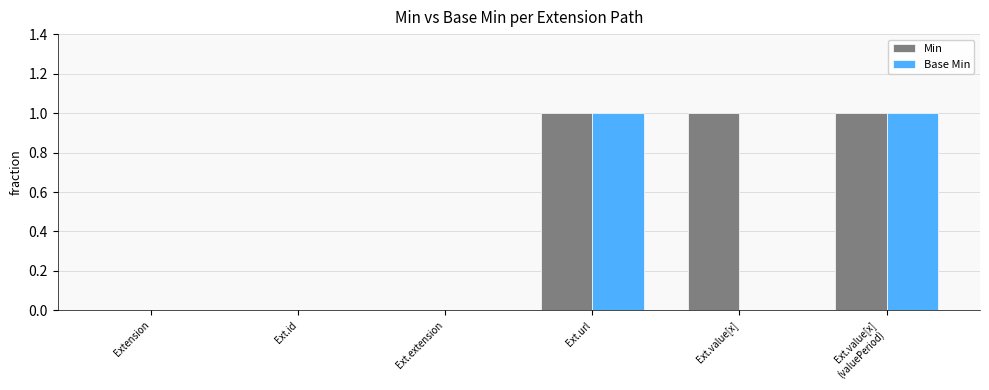

Is it true that Min equals -1 at Extension?

False